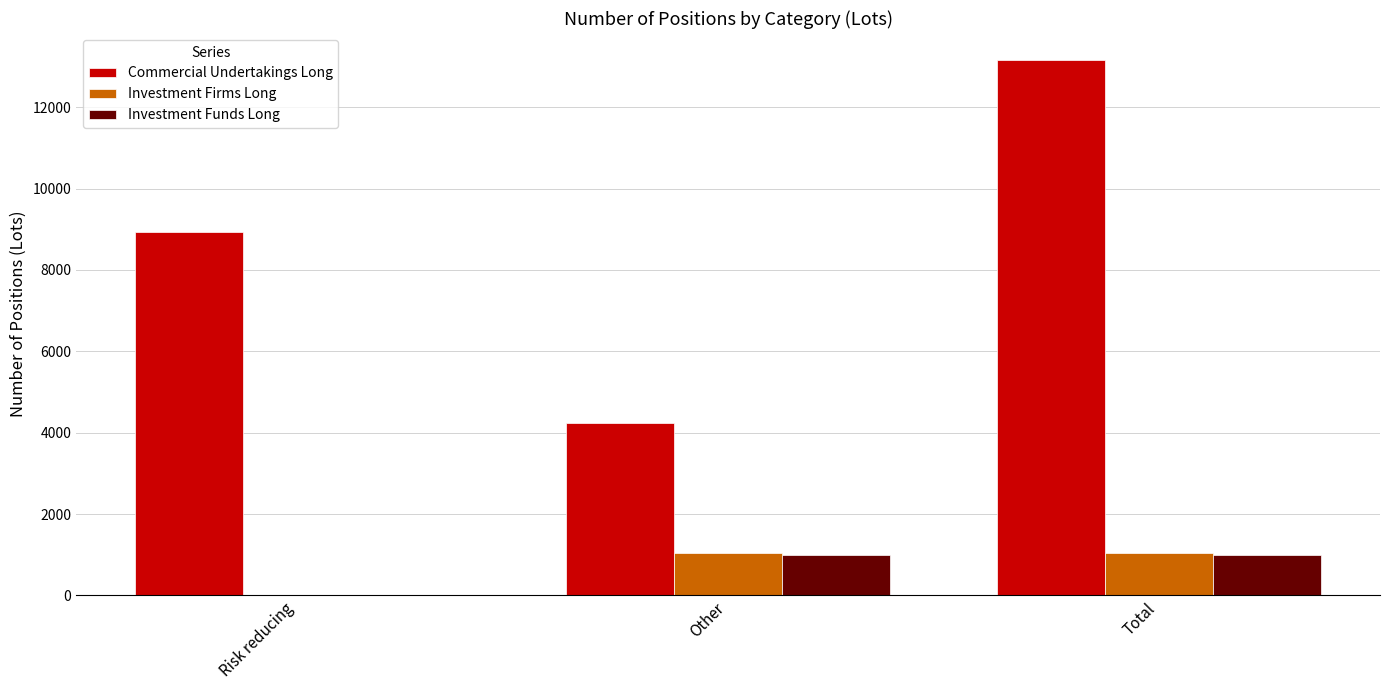

True or false: Investment Funds Long has a value of 0.0 at Risk reducing.

True